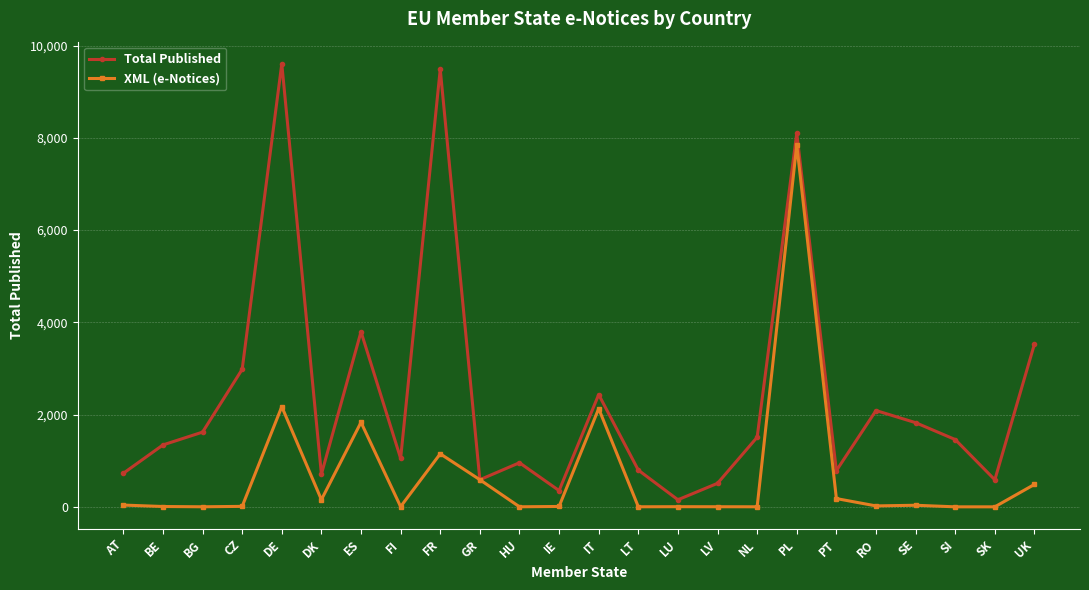

Rank the series at CZ from lowest to highest value.

XML (e-Notices), Total Published